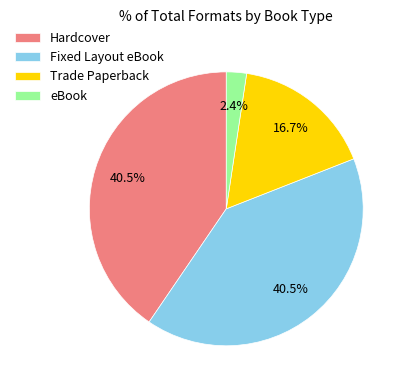

To the nearest percent, what is the average slice percentage?

25%